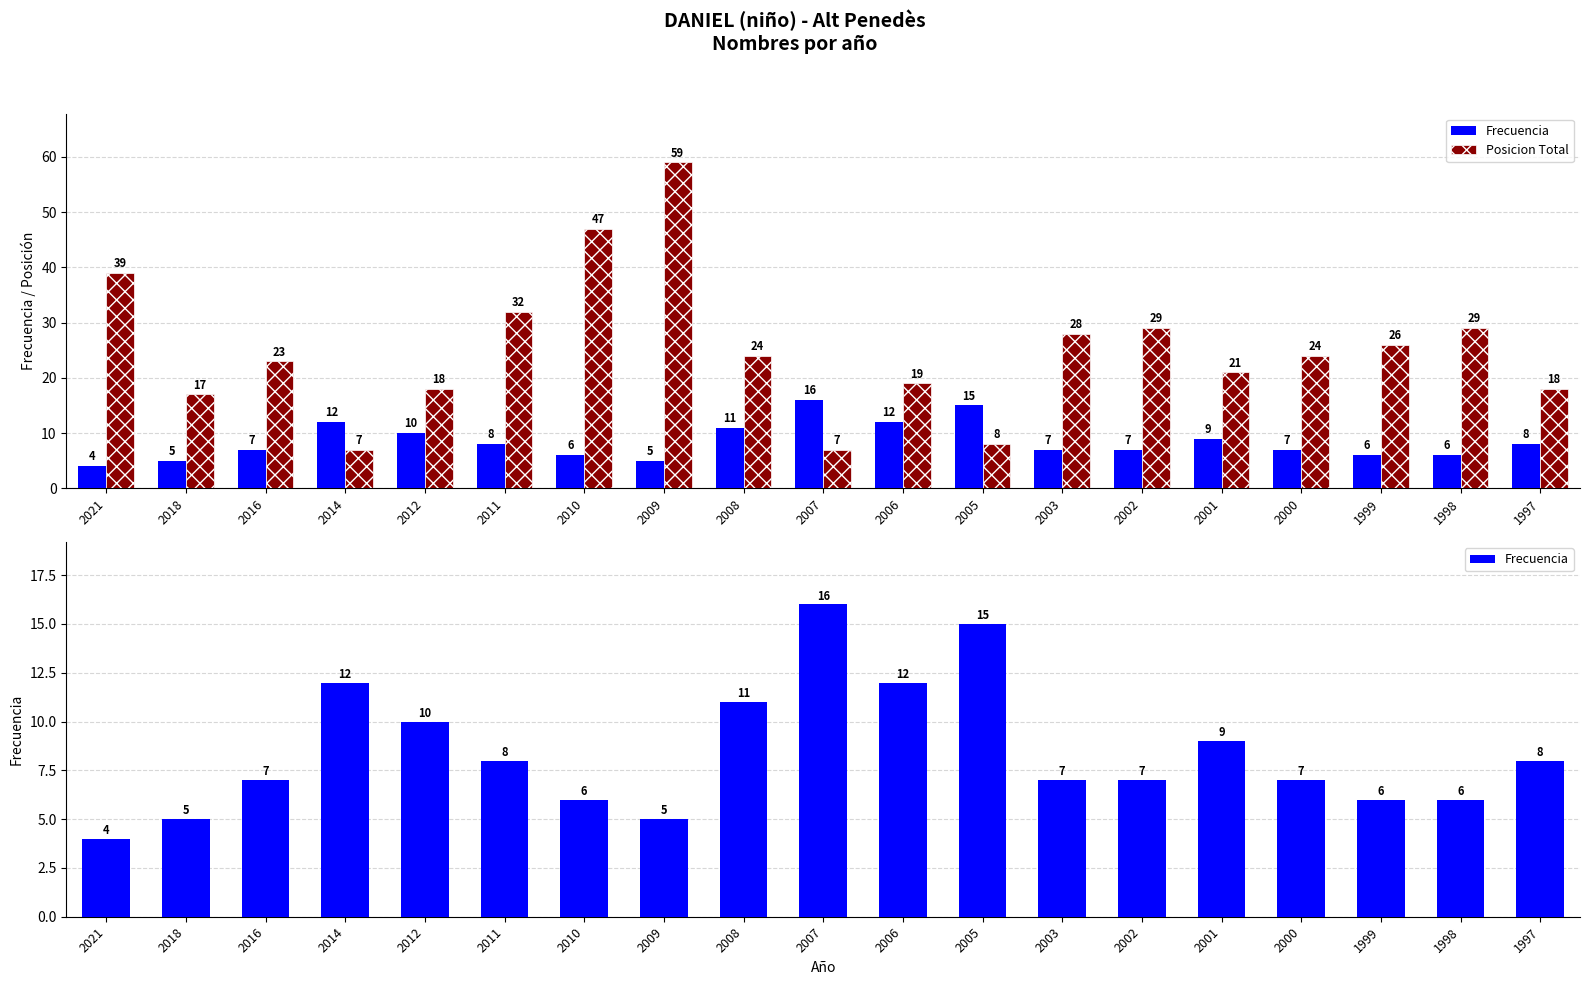

Which series has the largest range (max minus min)?

Posicion Total